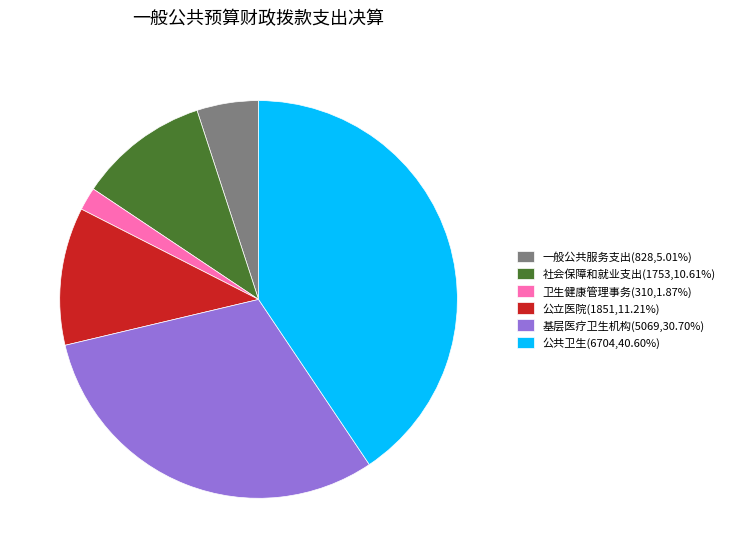

How many segments does this pie chart have?

6